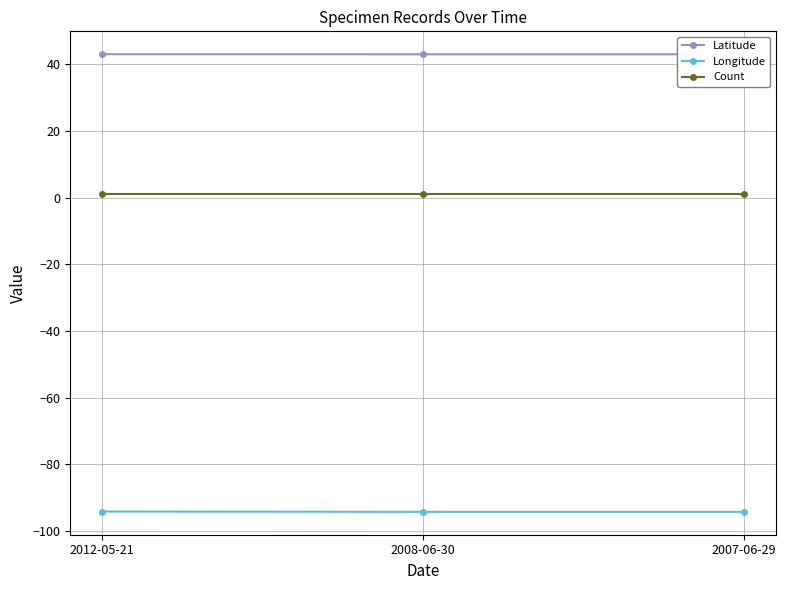

Reading left to right, list all the values displayed in this chart.

Latitude: 43.1	43.0	43.0
Longitude: -94.2	-94.3	-94.3
Count: 1.0	1.0	1.0